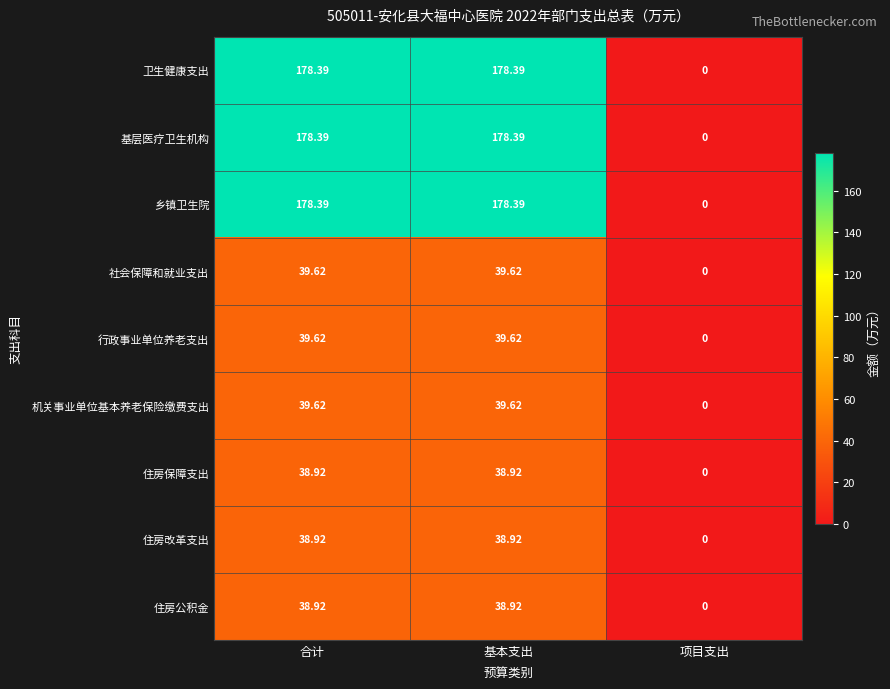

Where is 住房公积金 nearest to the value 19?

项目支出